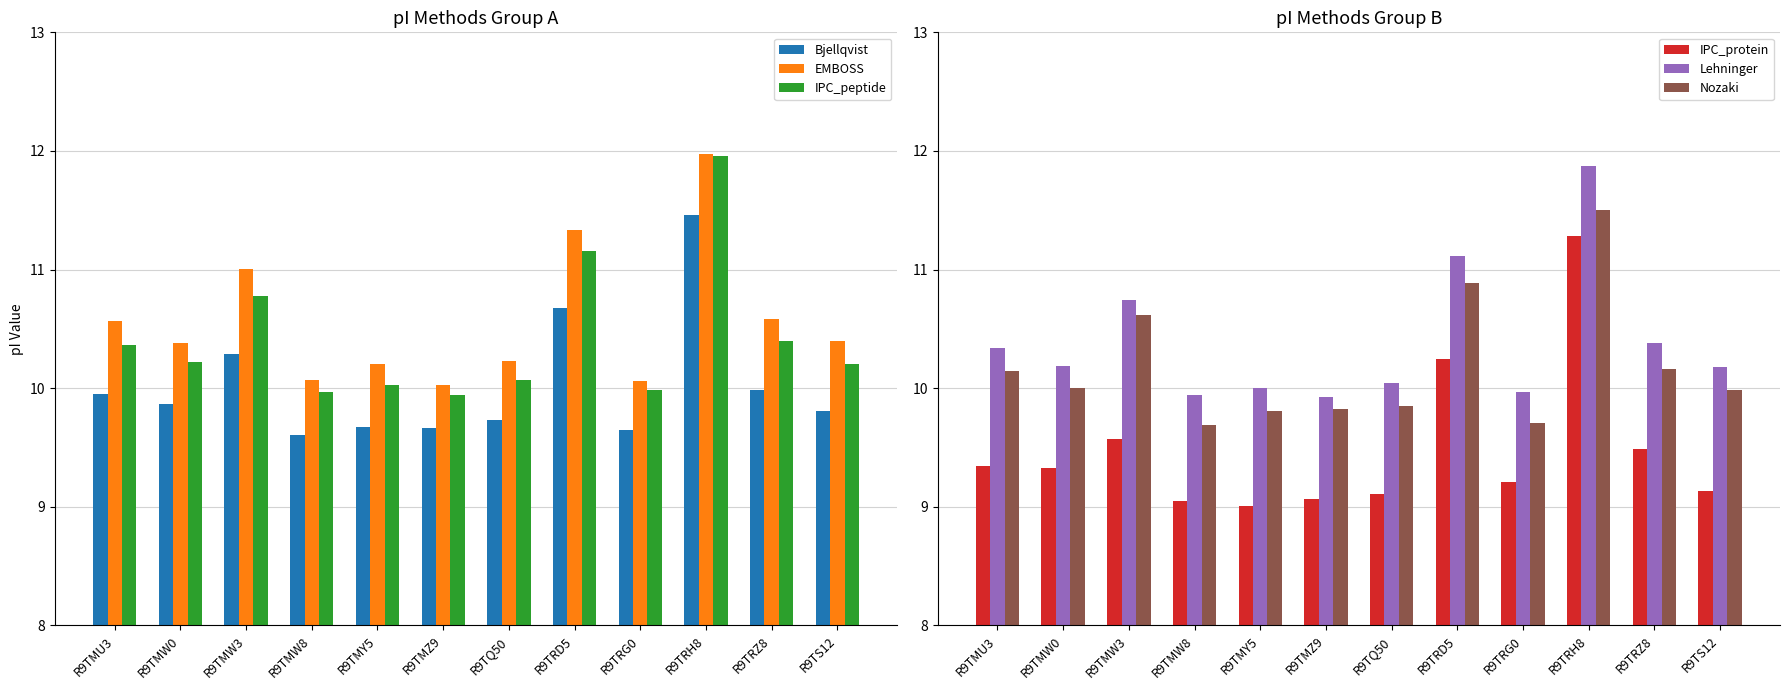

Reading left to right, extract all data points from this chart.

Bjellqvist: R9TMU3=10.0	R9TMW0=9.9	R9TMW3=10.3	R9TMW8=9.6	R9TMY5=9.7	R9TMZ9=9.7	R9TQ50=9.7	R9TRD5=10.7	R9TRG0=9.6	R9TRH8=11.5	R9TRZ8=10.0	R9TS12=9.8
EMBOSS: R9TMU3=10.6	R9TMW0=10.4	R9TMW3=11.0	R9TMW8=10.1	R9TMY5=10.2	R9TMZ9=10.0	R9TQ50=10.2	R9TRD5=11.3	R9TRG0=10.1	R9TRH8=12.0	R9TRZ8=10.6	R9TS12=10.4
IPC_peptide: R9TMU3=10.4	R9TMW0=10.2	R9TMW3=10.8	R9TMW8=10.0	R9TMY5=10.0	R9TMZ9=9.9	R9TQ50=10.1	R9TRD5=11.2	R9TRG0=10.0	R9TRH8=12.0	R9TRZ8=10.4	R9TS12=10.2
IPC_protein: R9TMU3=9.3	R9TMW0=9.3	R9TMW3=9.6	R9TMW8=9.0	R9TMY5=9.0	R9TMZ9=9.1	R9TQ50=9.1	R9TRD5=10.2	R9TRG0=9.2	R9TRH8=11.3	R9TRZ8=9.5	R9TS12=9.1
Lehninger: R9TMU3=10.3	R9TMW0=10.2	R9TMW3=10.7	R9TMW8=9.9	R9TMY5=10.0	R9TMZ9=9.9	R9TQ50=10.0	R9TRD5=11.1	R9TRG0=10.0	R9TRH8=11.9	R9TRZ8=10.4	R9TS12=10.2
Nozaki: R9TMU3=10.1	R9TMW0=10.0	R9TMW3=10.6	R9TMW8=9.7	R9TMY5=9.8	R9TMZ9=9.8	R9TQ50=9.9	R9TRD5=10.9	R9TRG0=9.7	R9TRH8=11.5	R9TRZ8=10.2	R9TS12=10.0